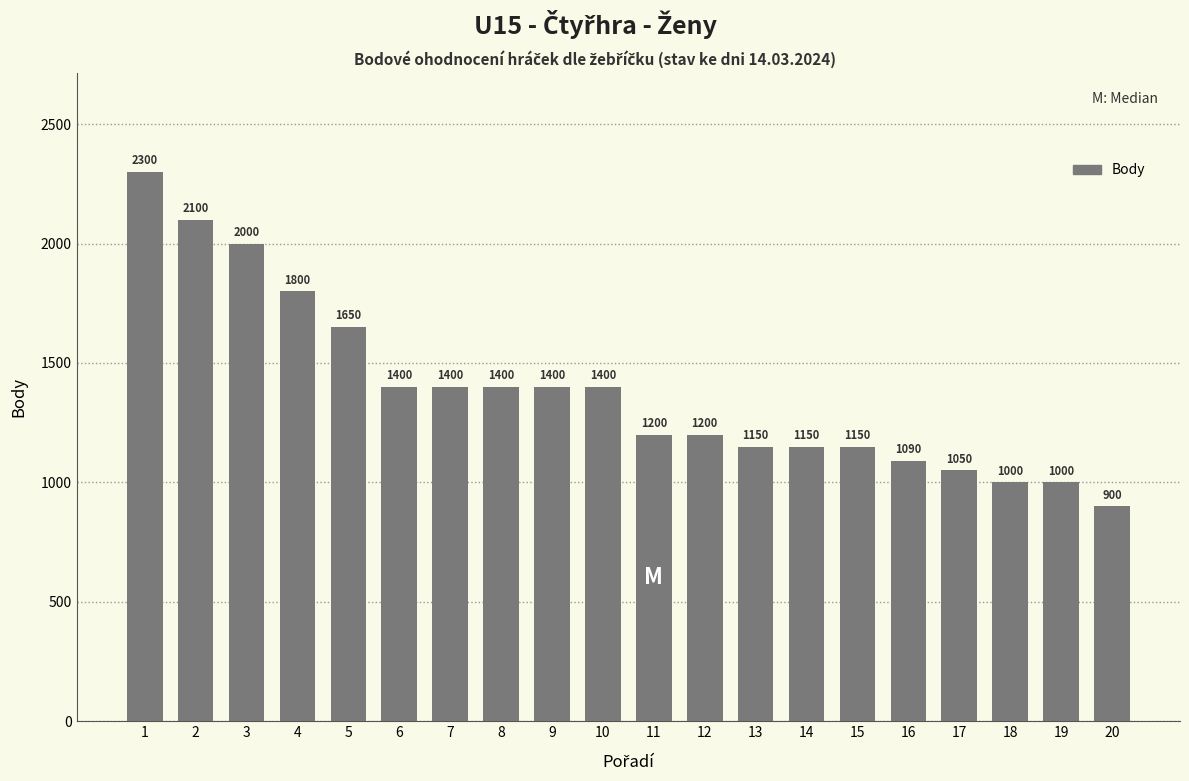

What is the difference between the maximum and minimum values?

1400